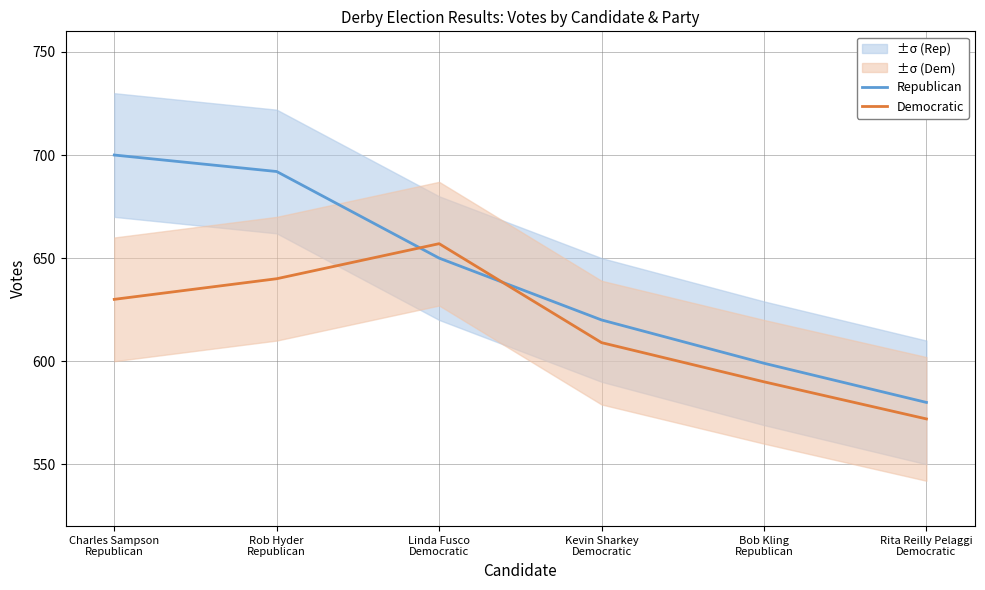

Rank the series by their average value, from highest to lowest.

Republican, Democratic